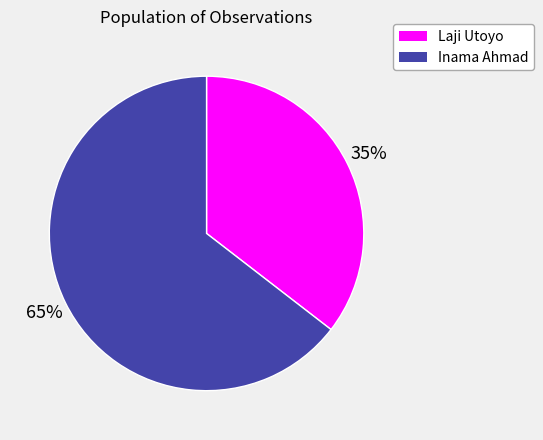

Rank the categories by value from highest to lowest.

Inama Ahmad, Laji Utoyo